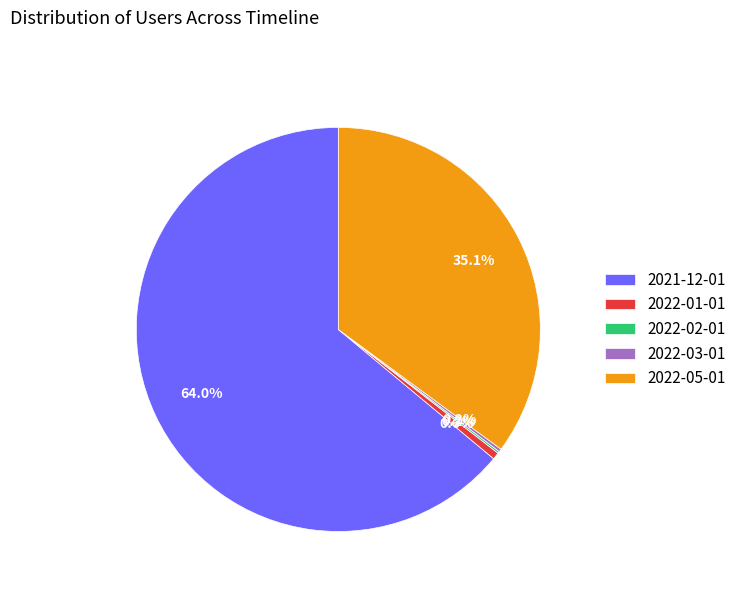

Does 2021-12-01 account for over 50% of the chart?

Yes